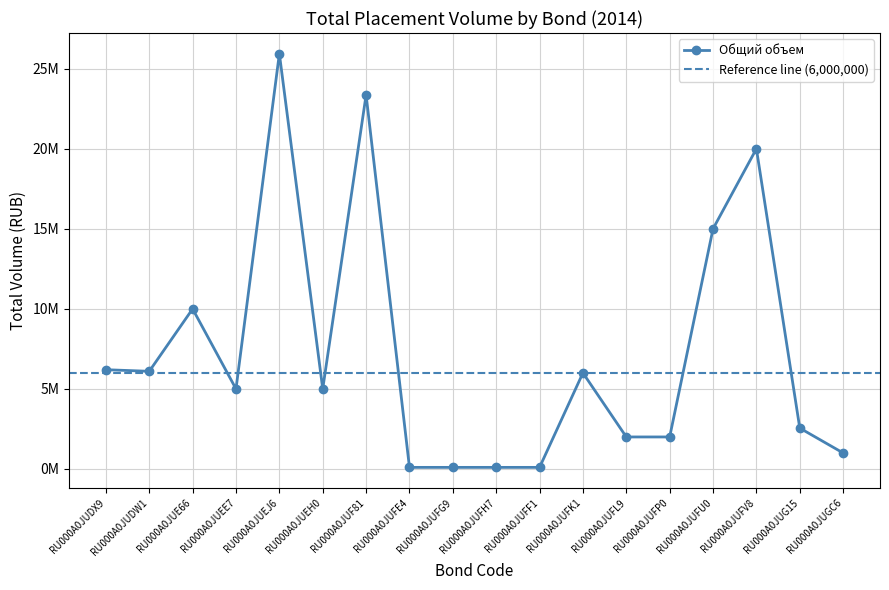

Reading left to right, list all the values displayed in this chart.

6200000	6100000	10000000	5000000	25937000	5000000	23362166	100000	100000	100000	100000	6000000	2000000	2000000	15000000	20000000	2553373	1000000